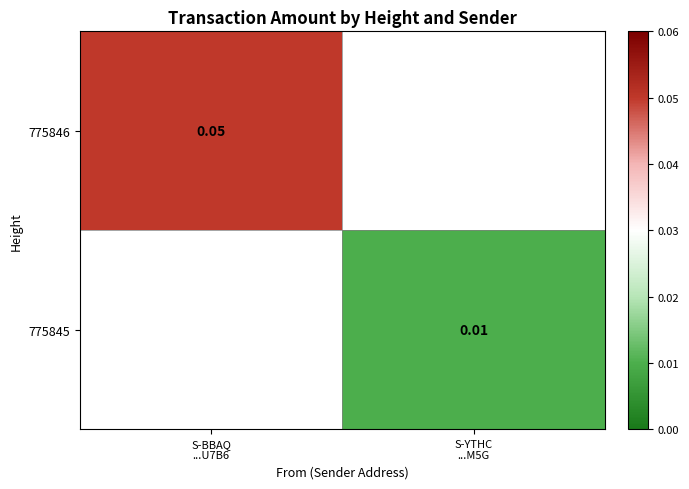

How many values in the 775845 series exceed 0?

1